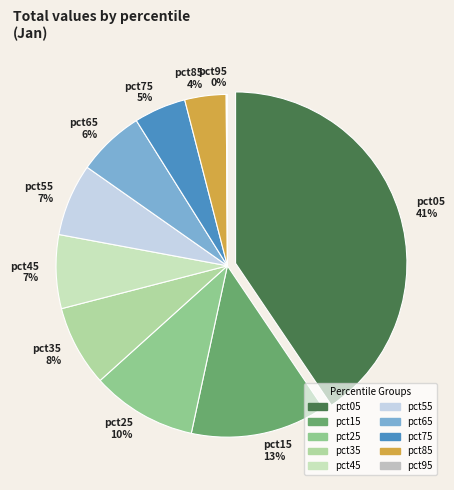

The pct85 slice represents 1% of the pie. True or false?

False